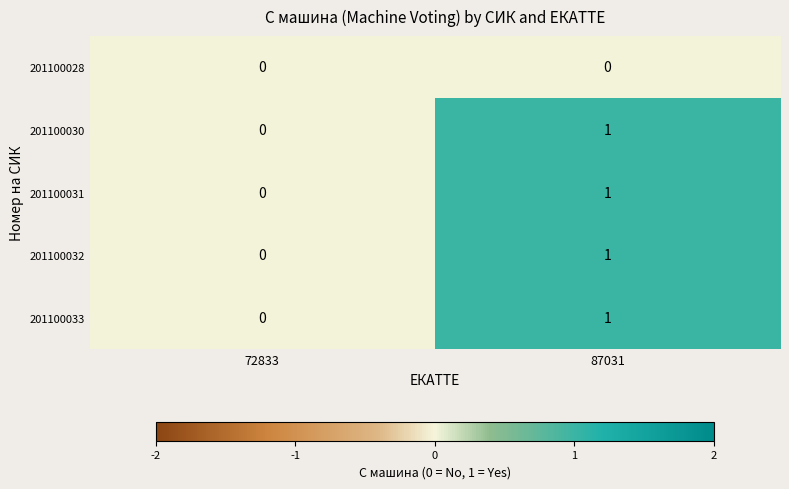

Reading left to right, extract all data points from this chart.

201100028: 0	0
201100030: 0	1
201100031: 0	1
201100032: 0	1
201100033: 0	1